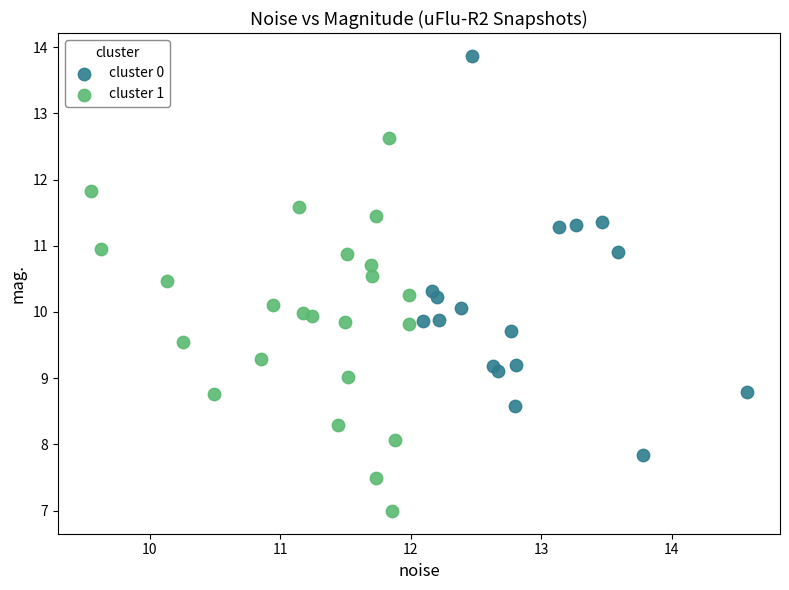

Which series has the widest spread of Y values?

cluster 0